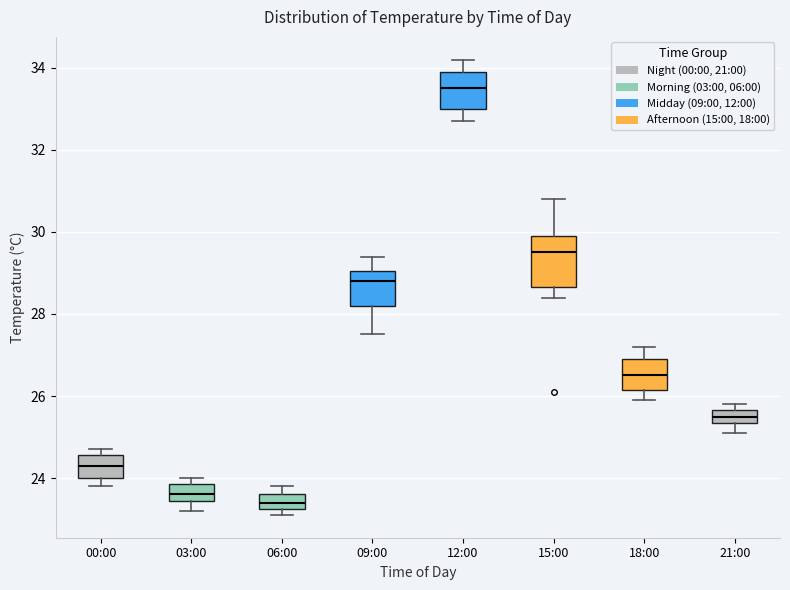

Which box is the tallest, from its lower edge to its upper edge?

15:00